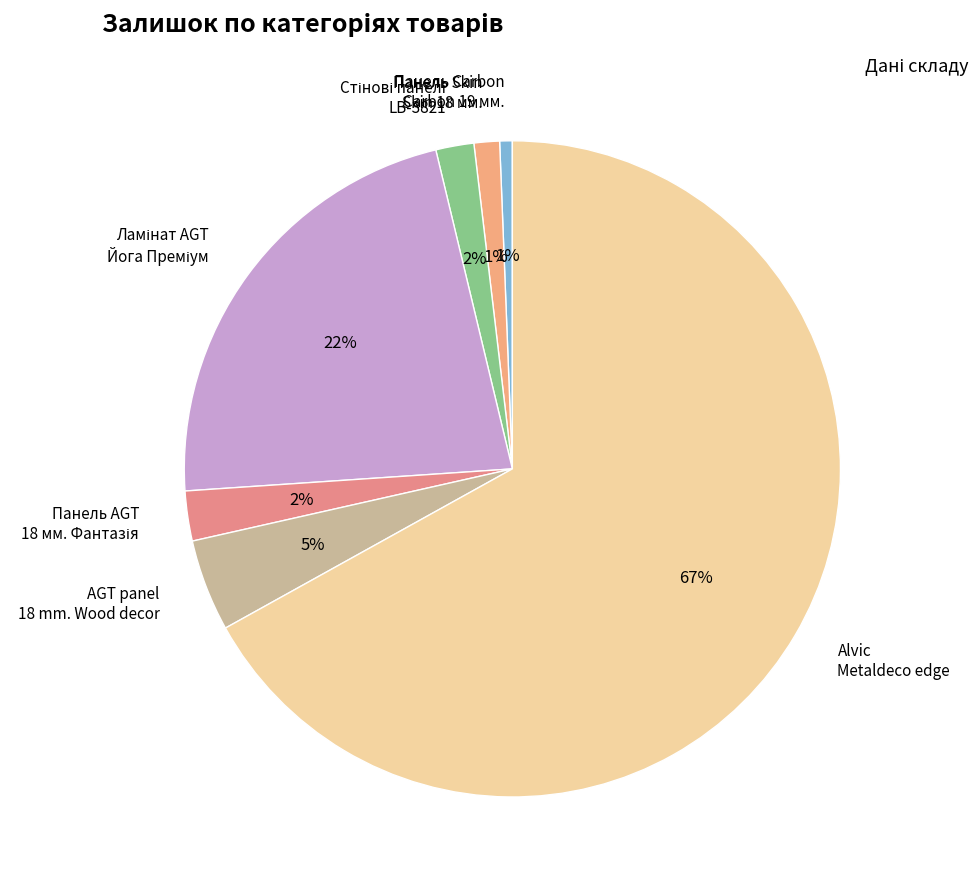

Count the number of slices in the pie.

7